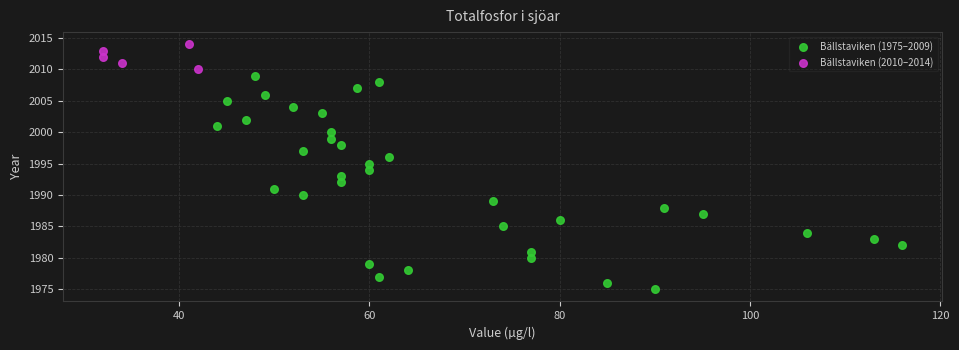

Which series contains the lowest Y value?

Bällstaviken (1975–2009)